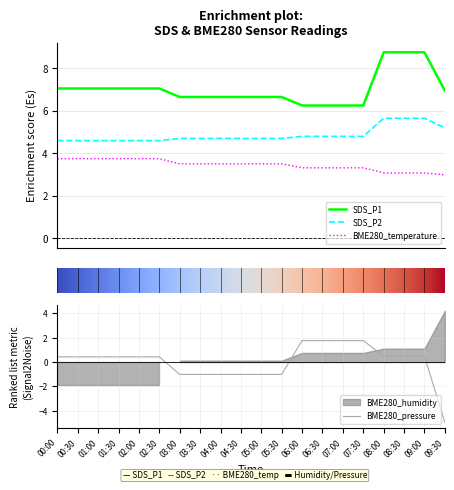

True or false: SDS_P2 and BME280_temperature intersect in this chart.

False